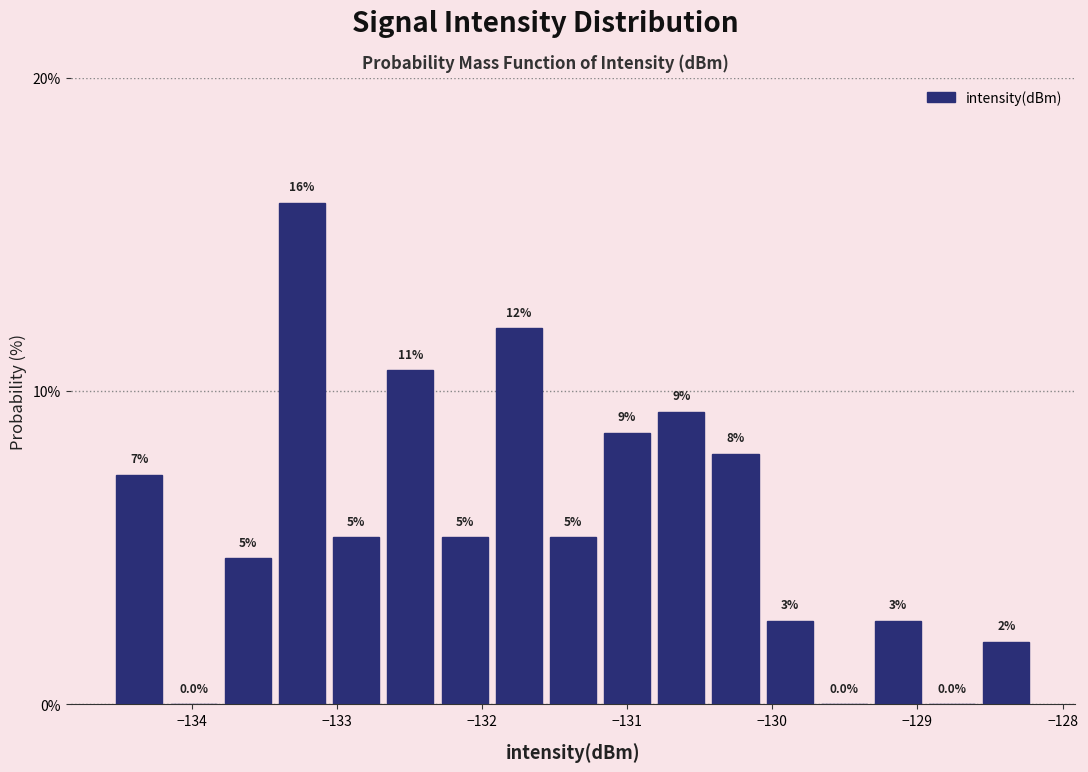

Around what value on the x-axis is the tallest bar? Give the approximate position of its centre, as read against the axis.

-133.2